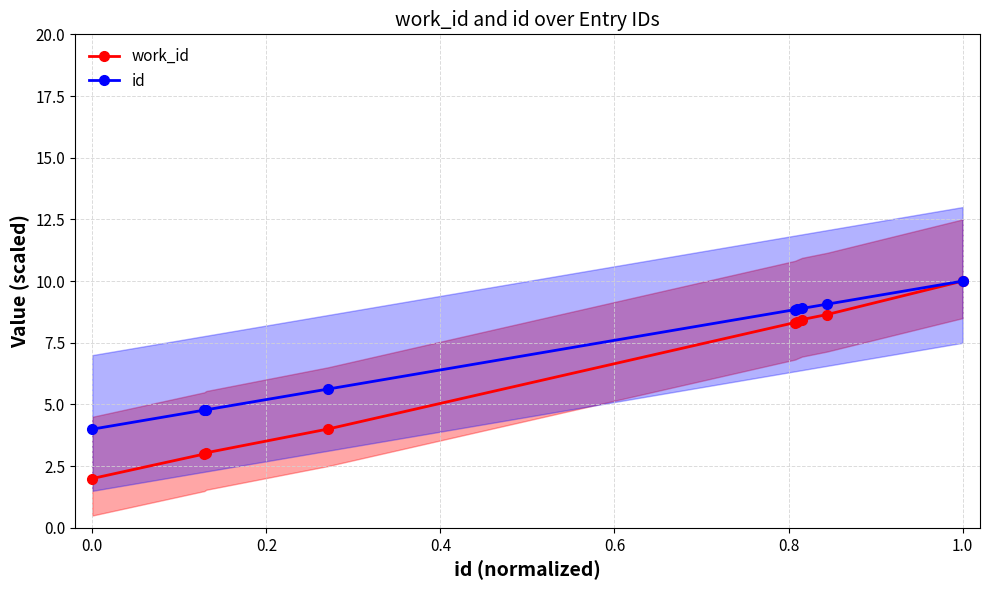

Is this an area chart (filled region under the line)?

No